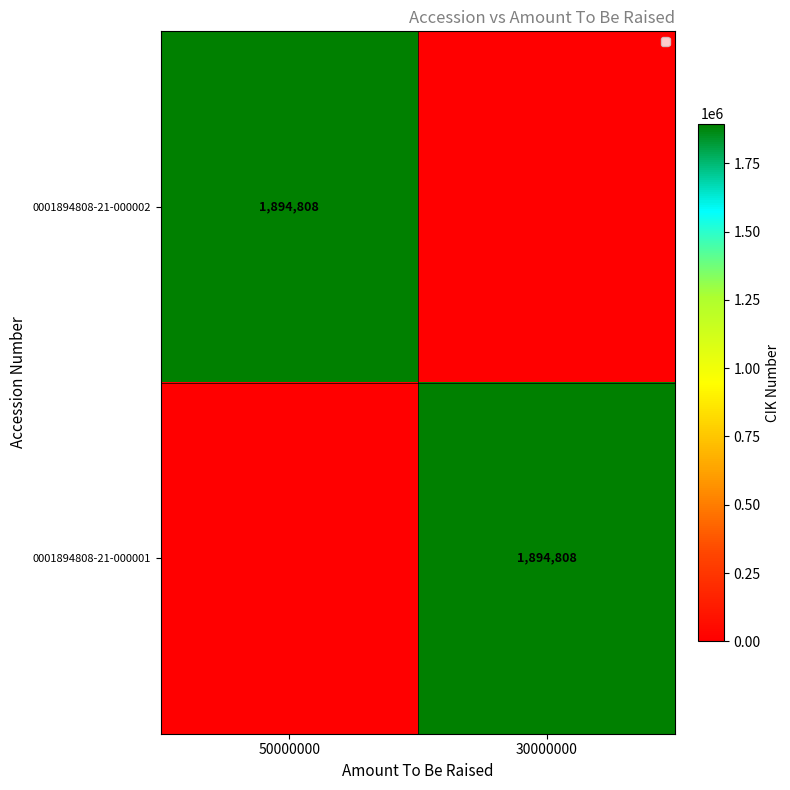

True or false: 0001894808-21-000002 has a value of 1294385 at 50000000.

False